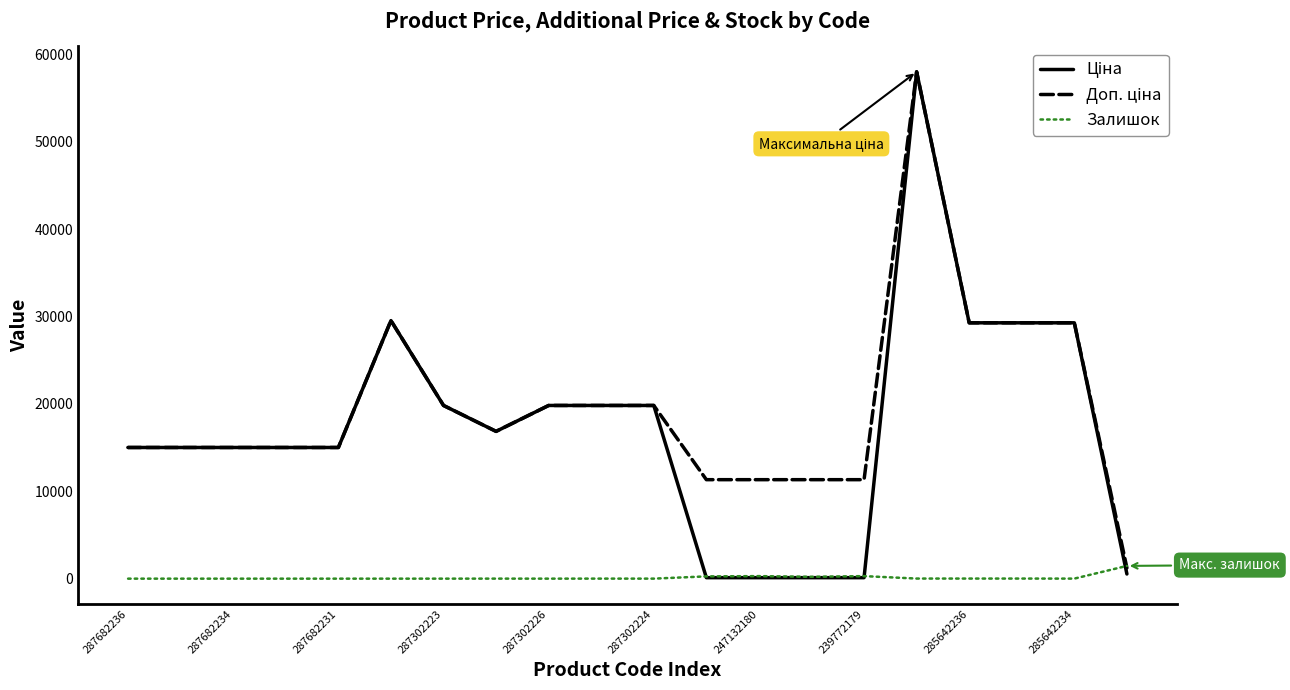

How many lines are shown in the chart?

3